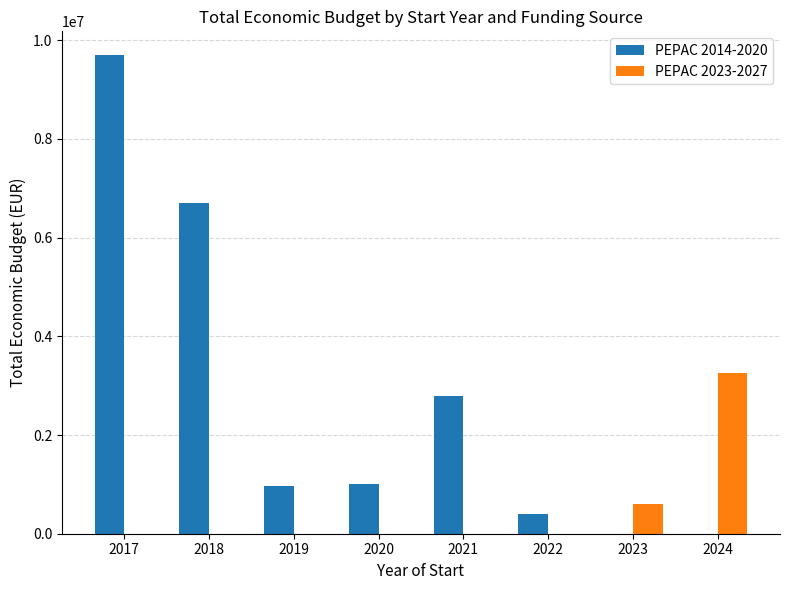

The value of PEPAC 2014-2020 at 2023 is 0. True or false?

True